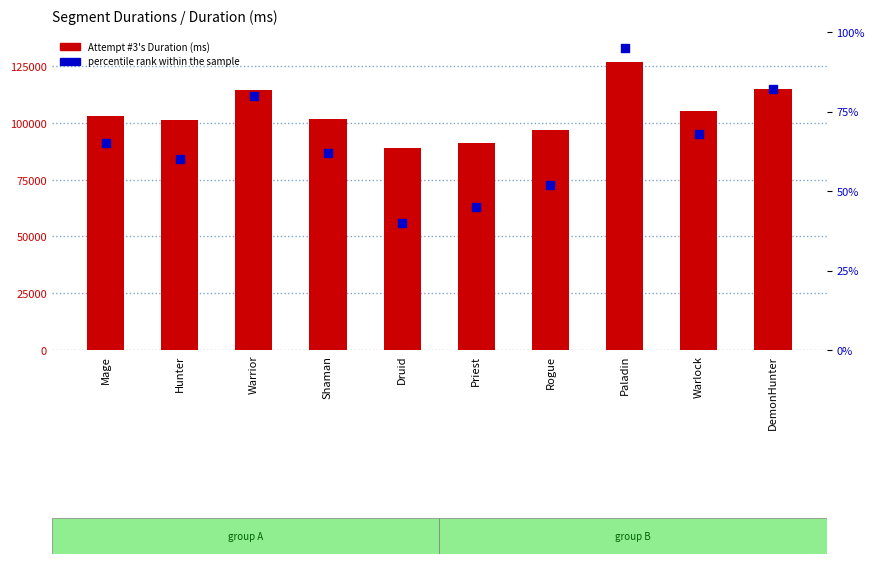

What are all the series names shown in the legend?

Attempt #3's Duration (ms), percentile rank within the sample